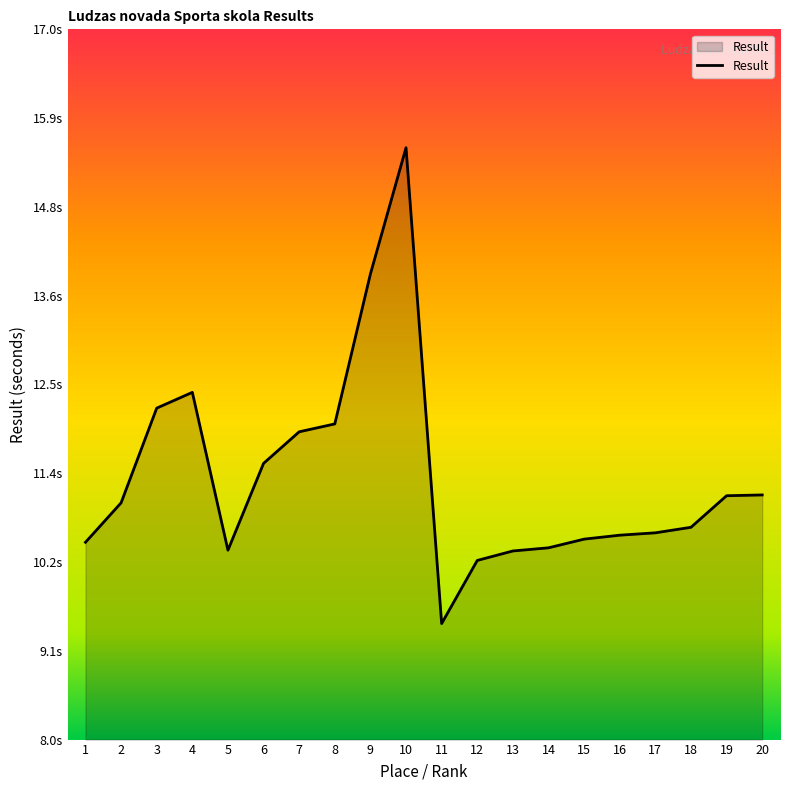

Between 6 and 18, which is larger?

6